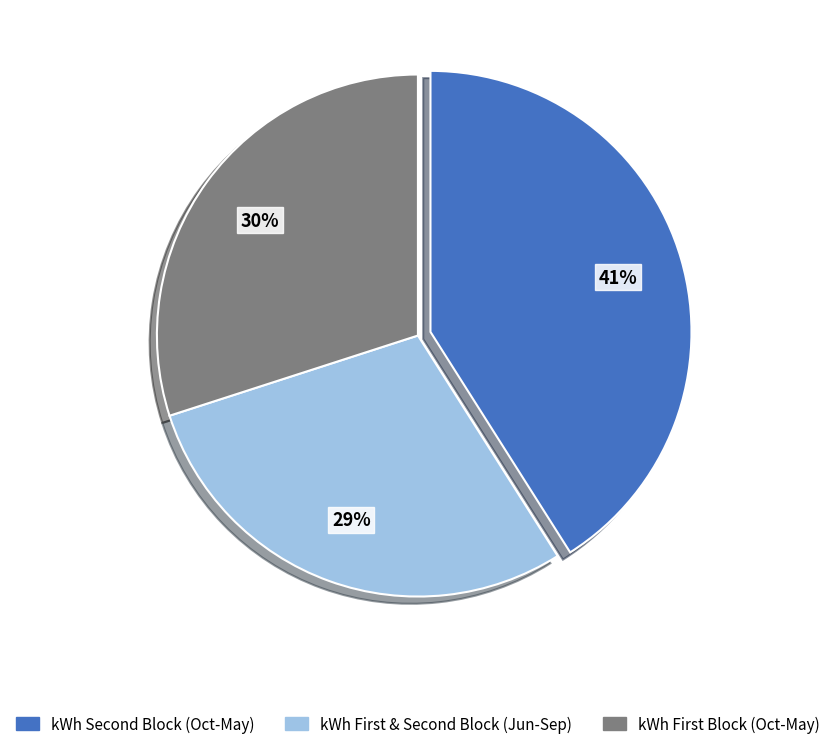

To the nearest percent, what is the average slice percentage?

33%